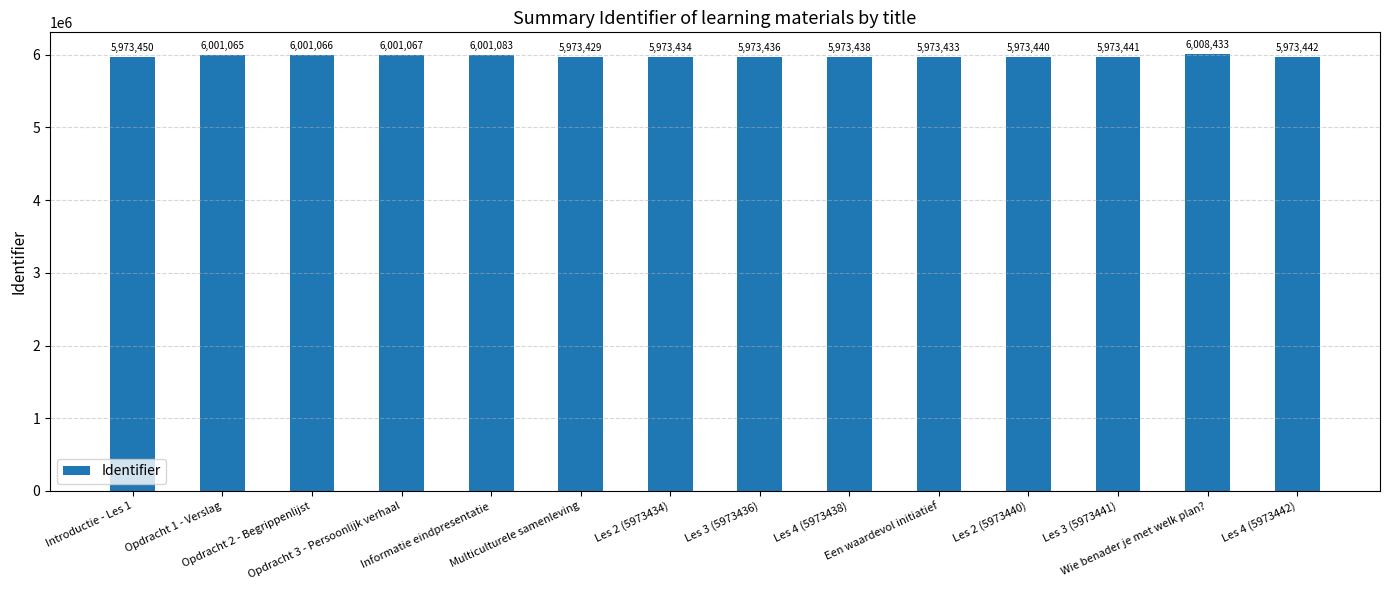

Reading left to right, extract all data points from this chart.

5973450	6001065	6001066	6001067	6001083	5973429	5973434	5973436	5973438	5973433	5973440	5973441	6008433	5973442